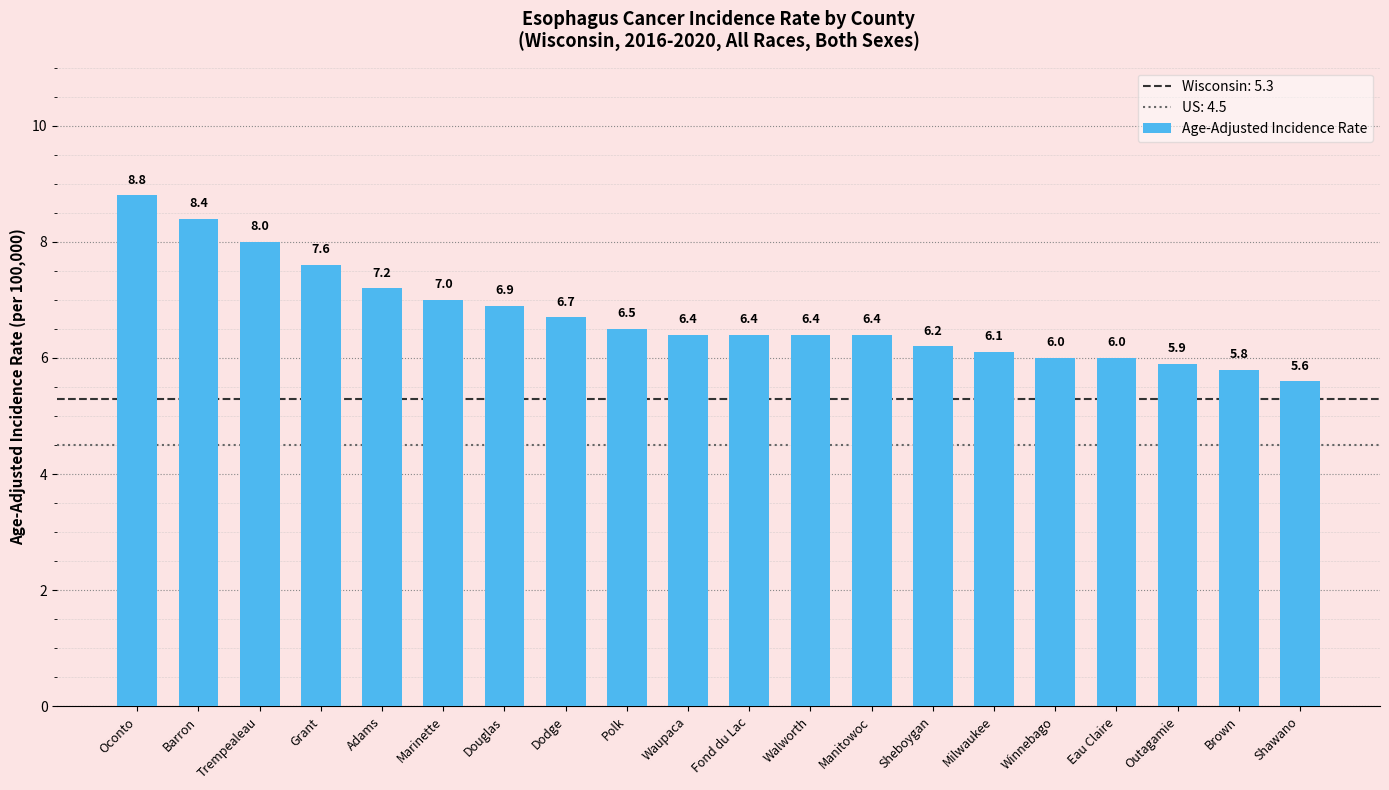

Reading left to right, list all the values displayed in this chart.

8.8	8.4	8.0	7.6	7.2	7.0	6.9	6.7	6.5	6.4	6.4	6.4	6.4	6.2	6.1	6.0	6.0	5.9	5.8	5.6